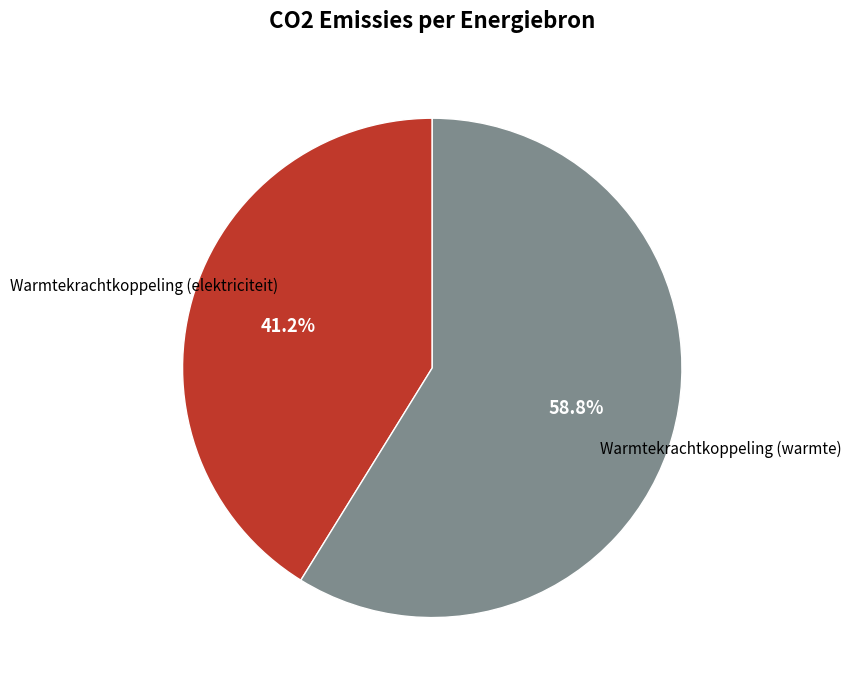

Is there any slice that represents more than half of the pie?

Yes